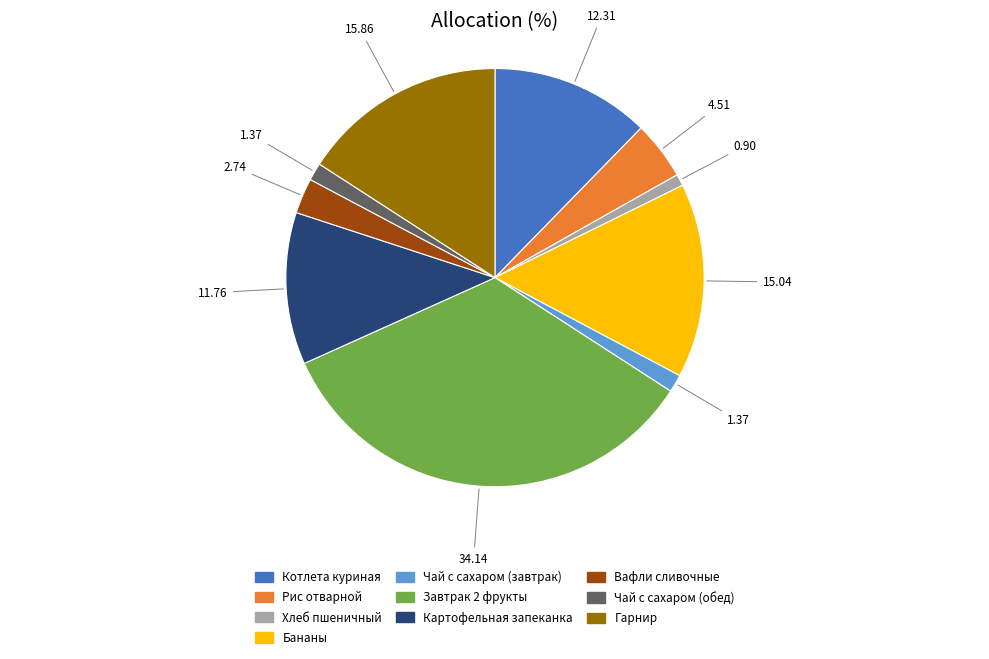

Does Чай с сахаром (завтрак) represent more than half of the total?

No